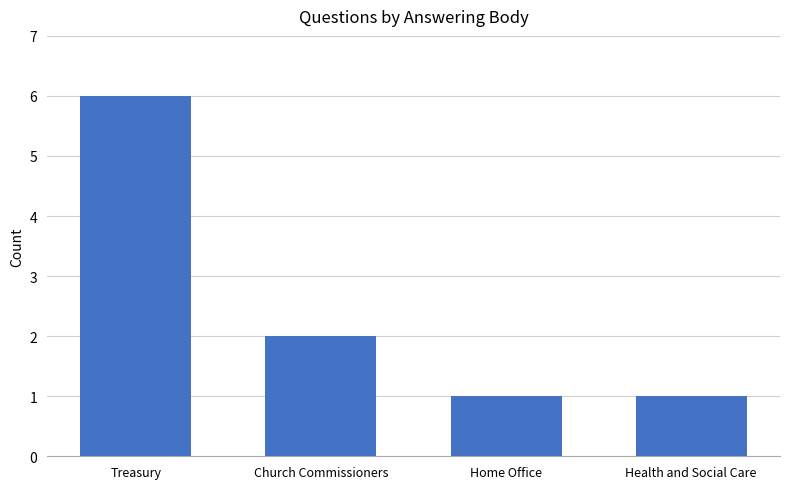

The chart shows a value of 1 at Health and Social Care. True or false?

True